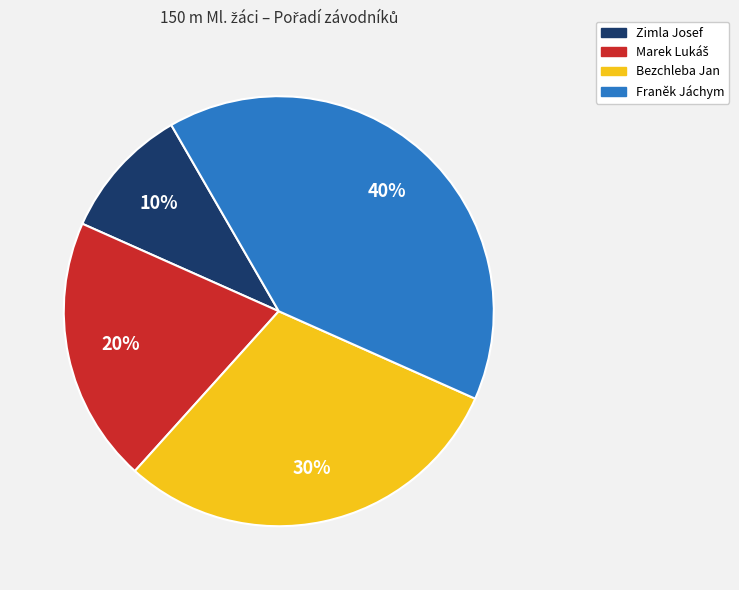

Is there any slice that represents more than half of the pie?

No